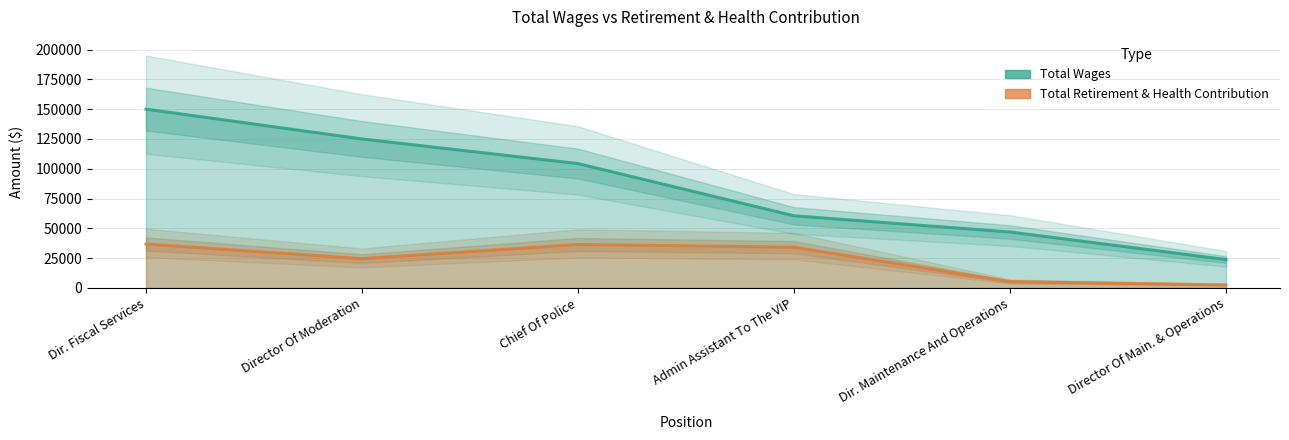

Reading left to right, extract all data points from this chart.

Total Wages: 150048	125027	104358	60536	46932	23818
Total Retirement & Health Contribution: 36812	24549	36451	34172	5265	2525